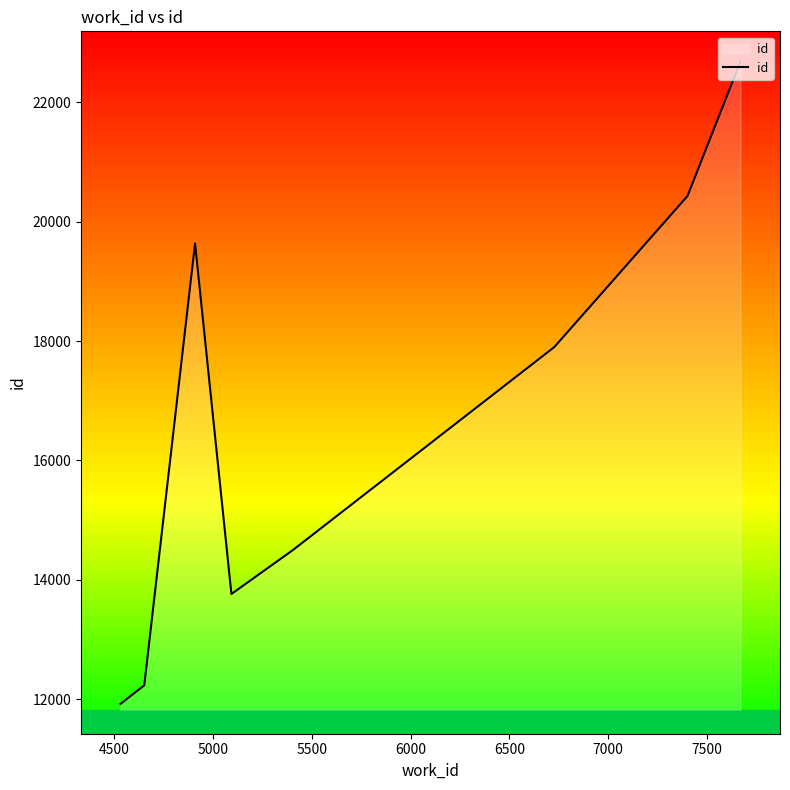

What is the maximum value shown in the chart?

22687